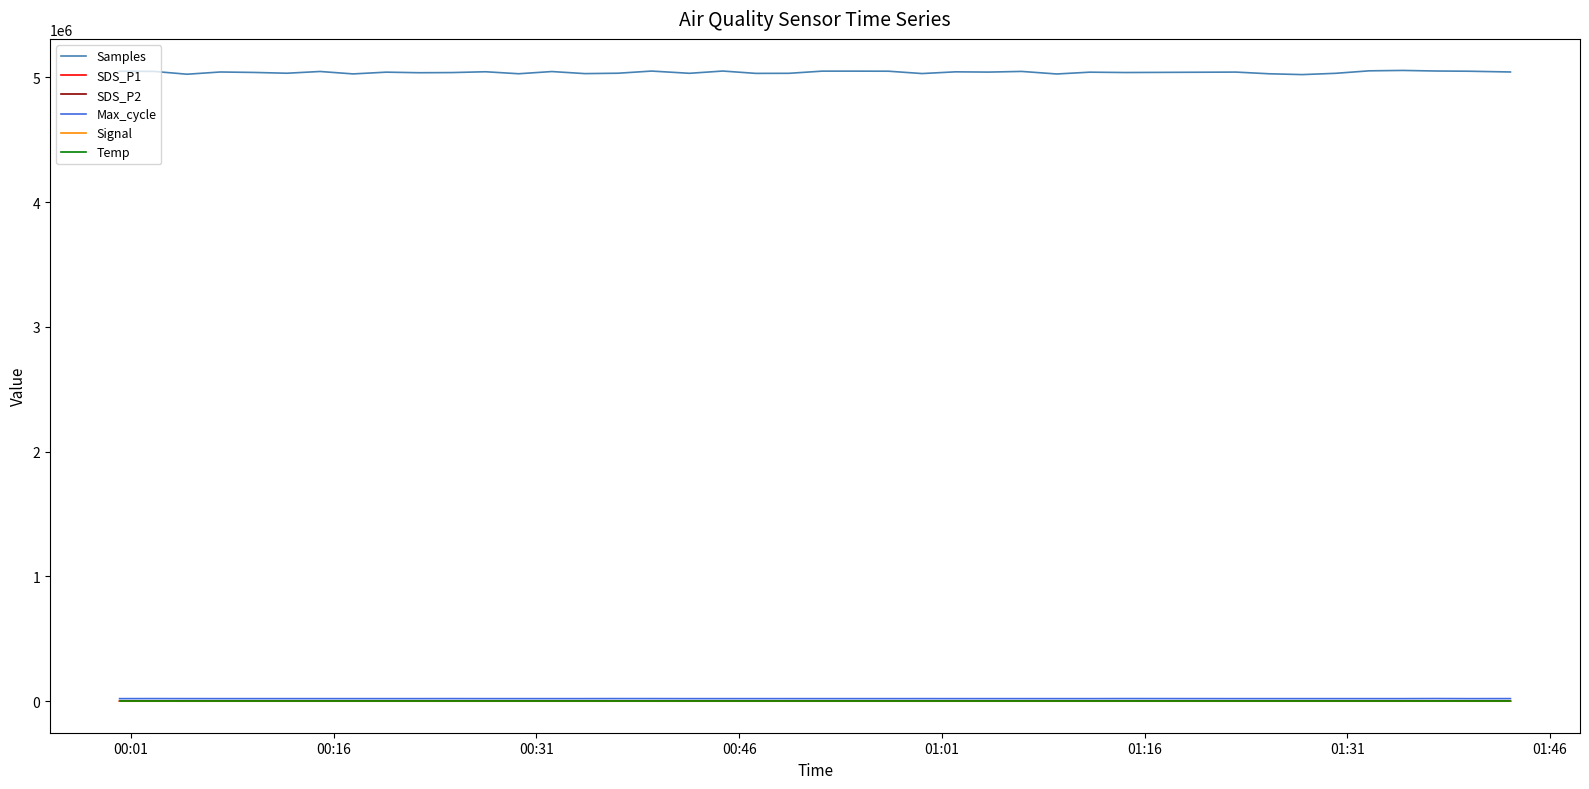

True or false: Samples and Max_cycle cross at least once.

False